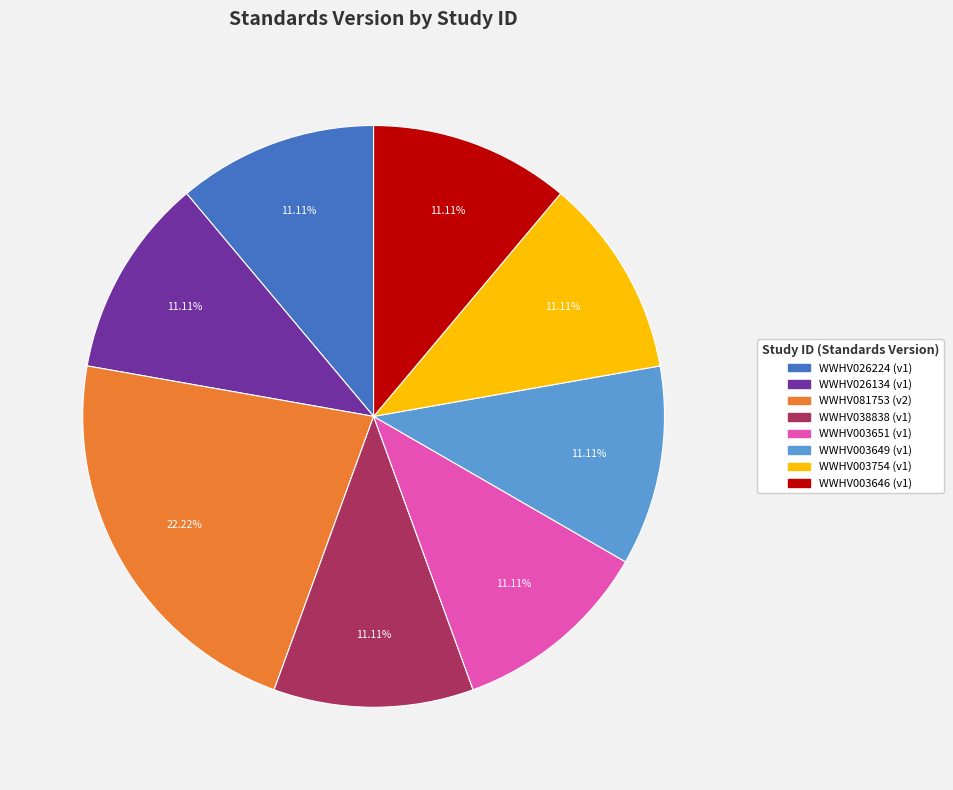

What percentage is NOT represented by WWHV003754?

88.9%